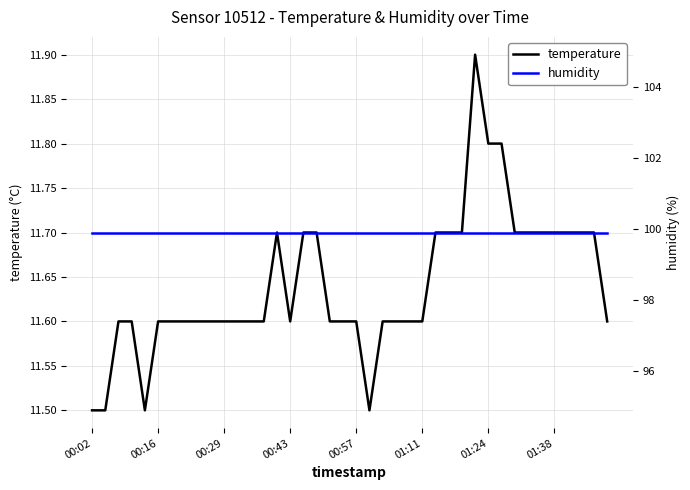

Which series has the largest total across all categories?

humidity